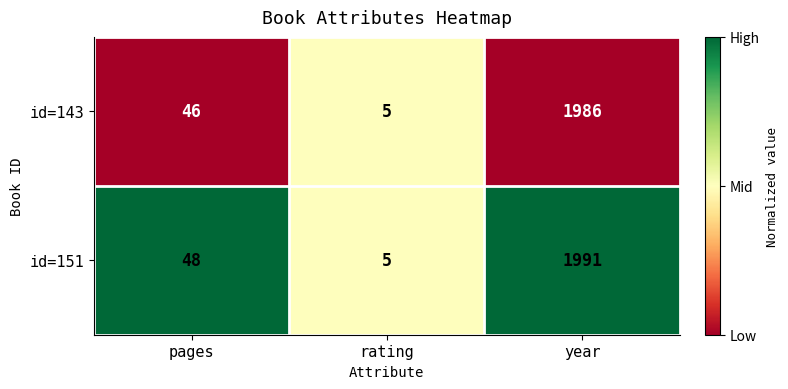

Rank the series by their average value, from highest to lowest.

id=151, id=143